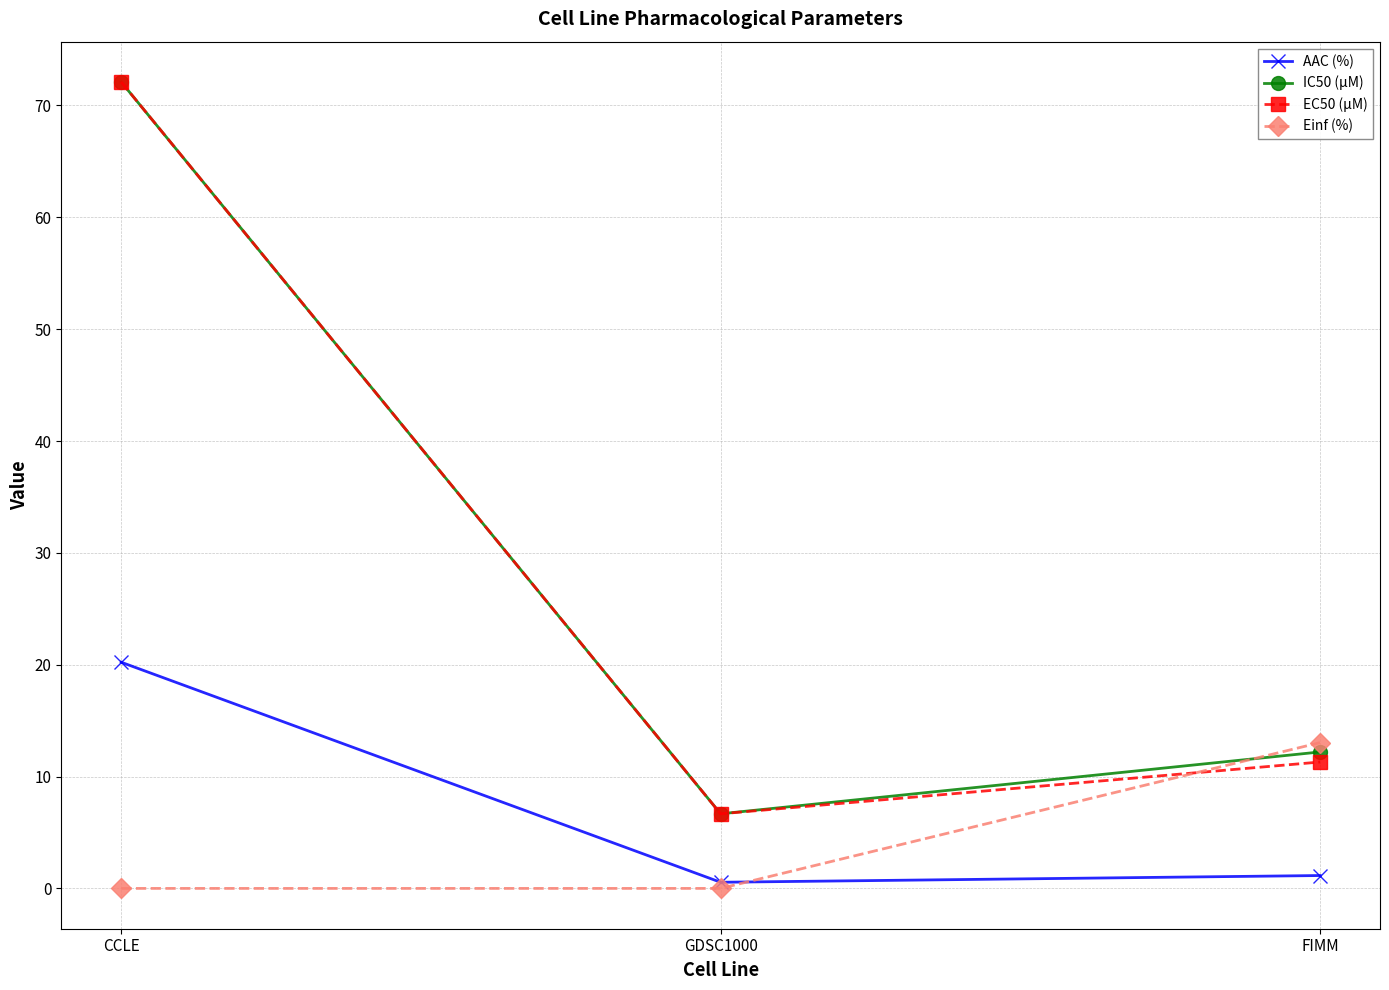

What are all the series names shown in the legend?

AAC (%), IC50 (µM), EC50 (µM), Einf (%)